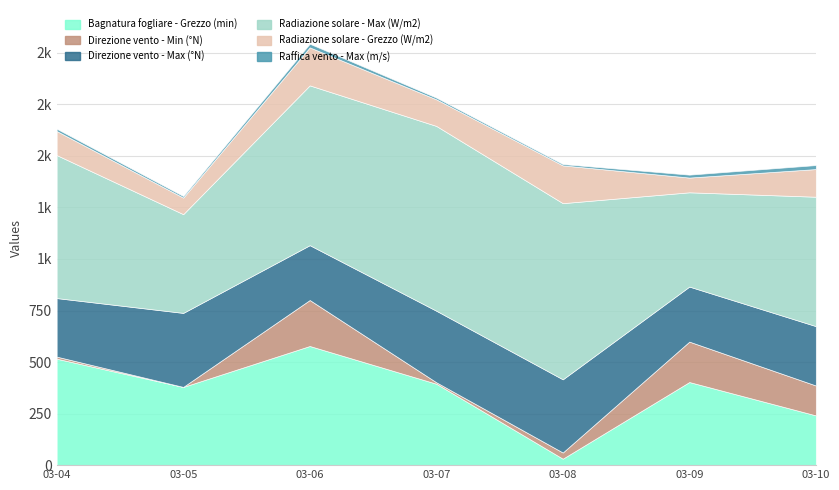

Reading left to right, transcribe all the data shown in this chart.

Bagnatura fogliare - Grezzo (min): 516.4	379.5	578.0	395.1	31.3	403.2	241.4
Direzione vento - Min (°N): 10.0	0.0	223.0	7.0	30.0	196.0	145.0
Direzione vento - Max (°N): 284.0	359.0	266.0	347.0	355.0	267.0	288.0
Radiazione solare - Max (W/m2): 693.7	479.0	775.2	896.5	854.6	457.3	627.7
Radiazione solare - Grezzo (W/m2): 116.7	80.4	184.4	129.0	183.2	71.5	134.1
Raffica vento - Max (m/s): 11.0	7.5	17.7	8.2	6.4	14.2	19.4